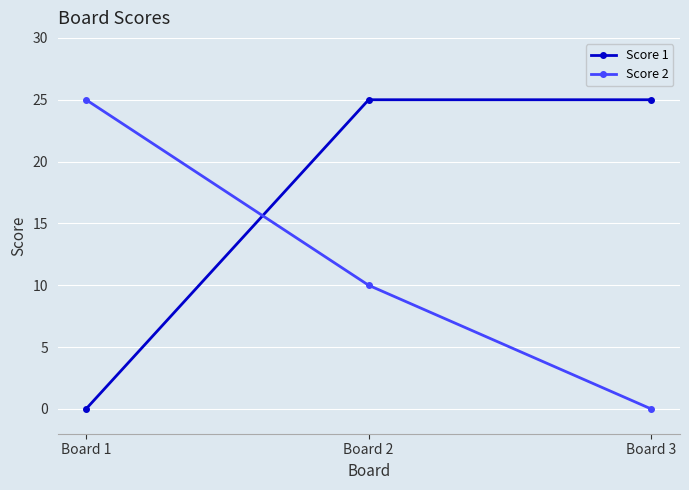

Is the value of Score 2 at Board 2 greater than the value of Score 1 at Board 1?

Yes